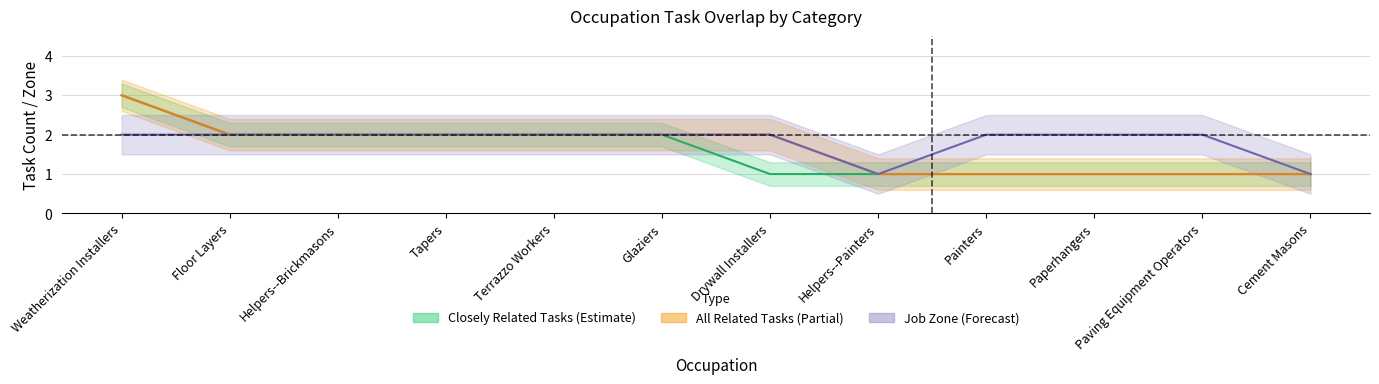

What is the minimum value shown in the chart?

1